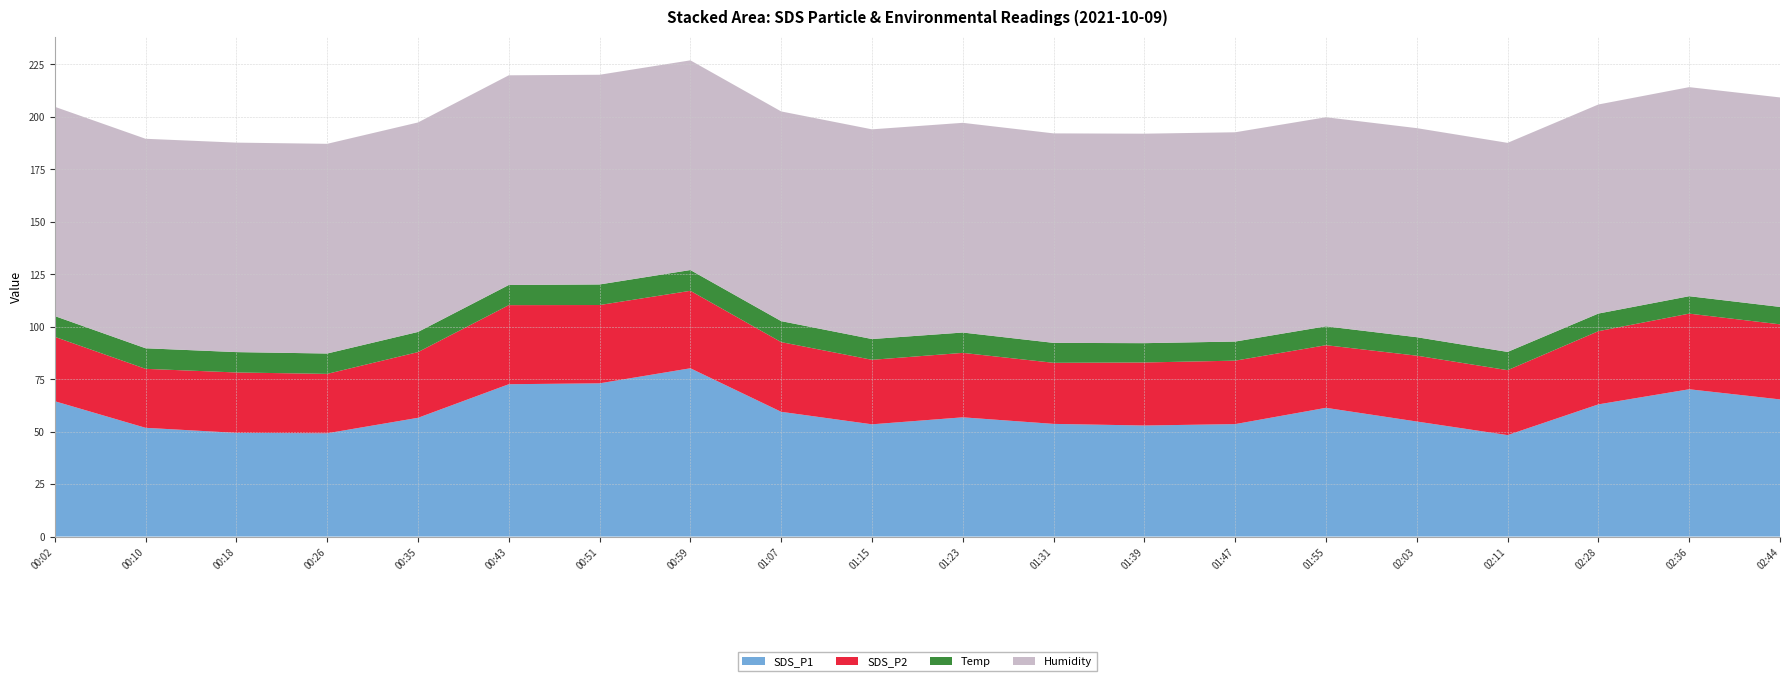

Reading right to left, transcribe all the data shown in this chart.

SDS_P1: 65.3	70.2	63.0	48.3	54.8	61.3	53.6	52.9	53.7	56.8	53.5	59.4	80.2	73.0	72.6	56.6	49.2	49.4	51.8	64.5
SDS_P2: 35.8	36.0	34.9	30.9	31.4	29.8	30.2	30.0	29.1	30.7	30.7	33.2	36.9	37.3	37.7	31.3	28.3	28.8	28.1	30.7
Temp: 8.3	8.3	8.4	8.7	8.8	9.0	9.1	9.2	9.5	9.7	9.9	10.0	9.9	9.8	9.6	9.6	9.7	9.7	9.8	9.9
Humidity: 99.8	99.6	99.6	99.6	99.6	99.6	99.7	99.8	99.8	99.9	99.9	99.9	99.9	99.9	99.9	99.8	99.9	99.8	99.8	99.7